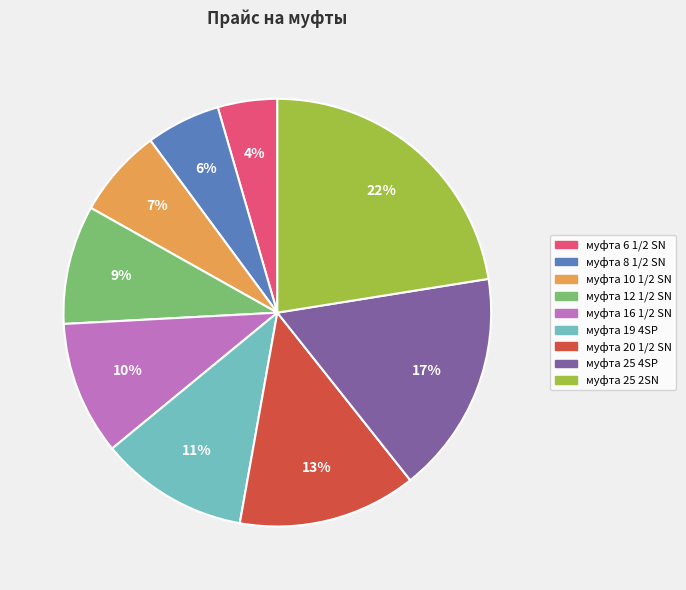

Approximately how many times larger is the value at муфта 6 1/2 SN compared to муфта 20 1/2 SN?

0.3